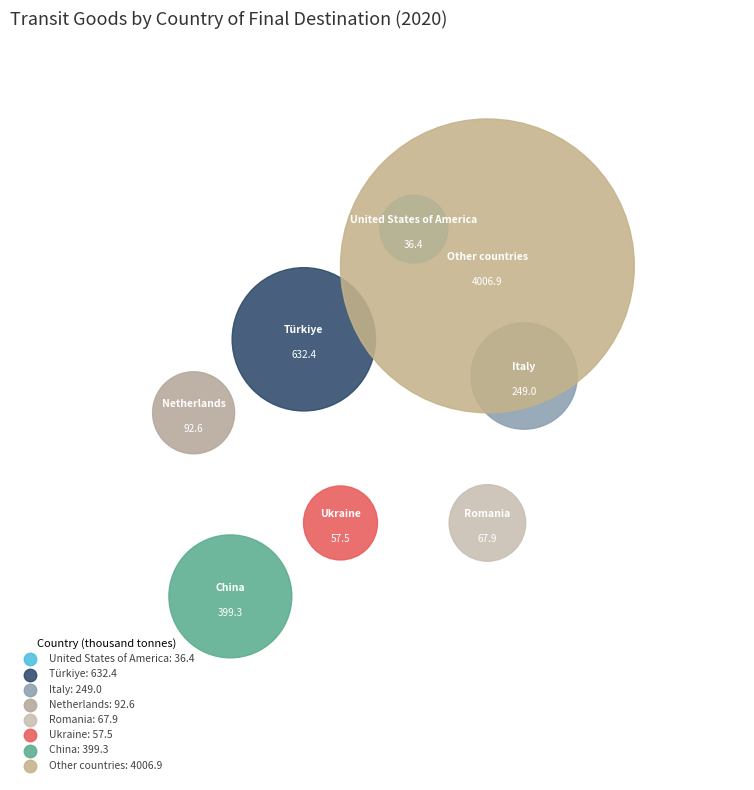

How much of the chart is everything except Other countries?

27.7%